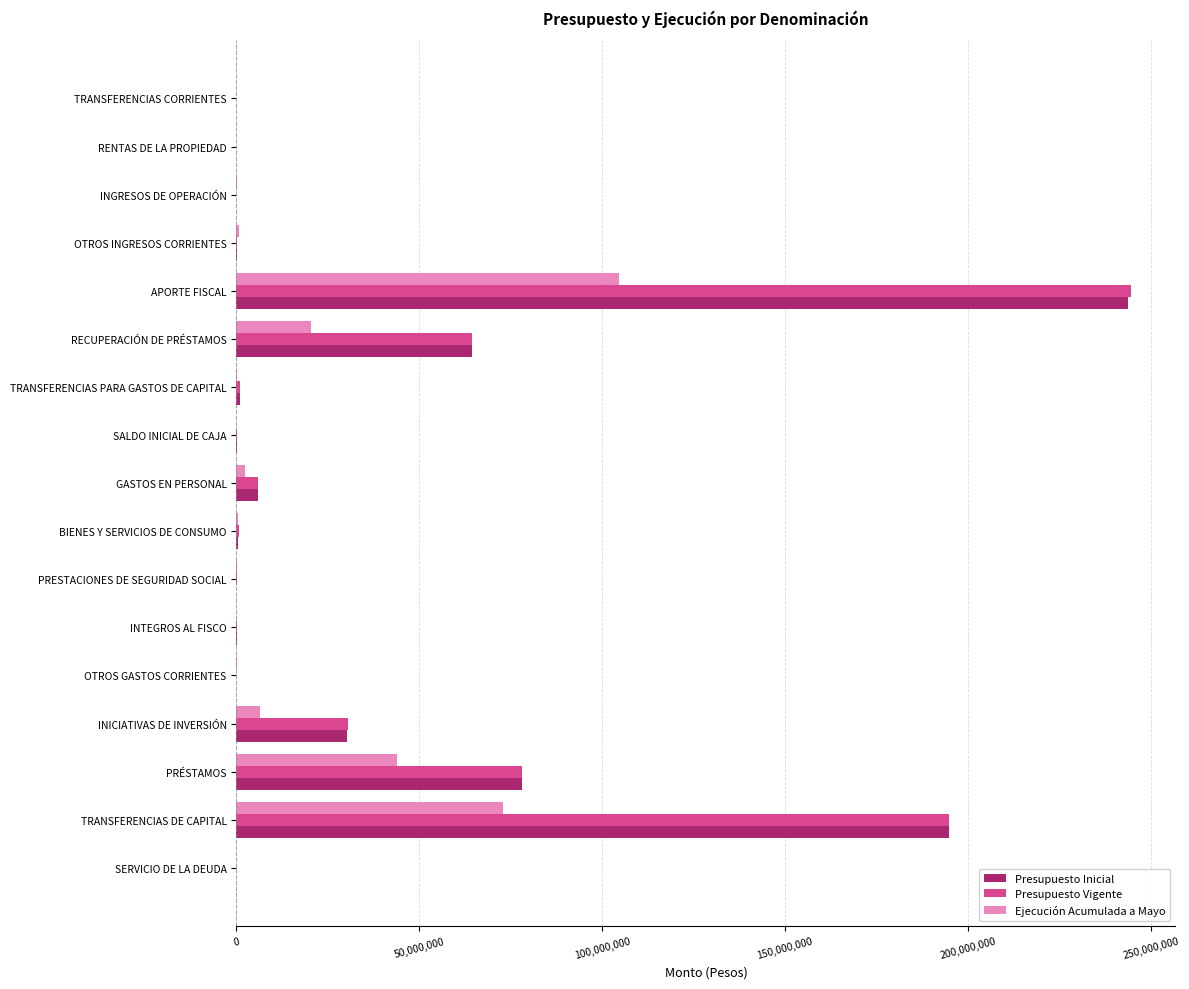

What is the sum of all Ejecución Acumulada a Mayo values?

251908201